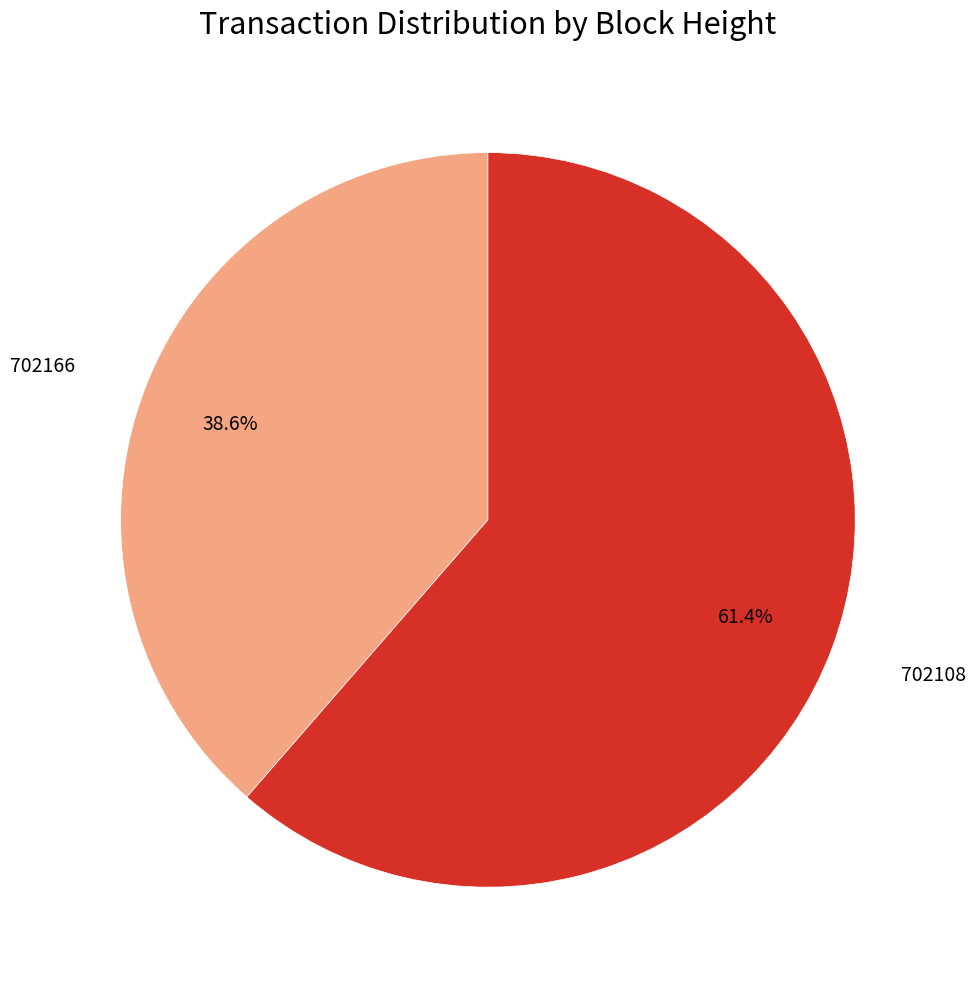

Is there any slice that represents more than half of the pie?

Yes